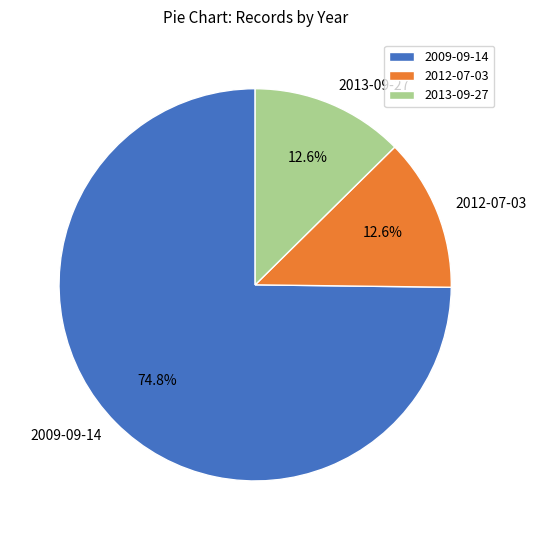

Which category has the biggest portion of the pie?

2009-09-14